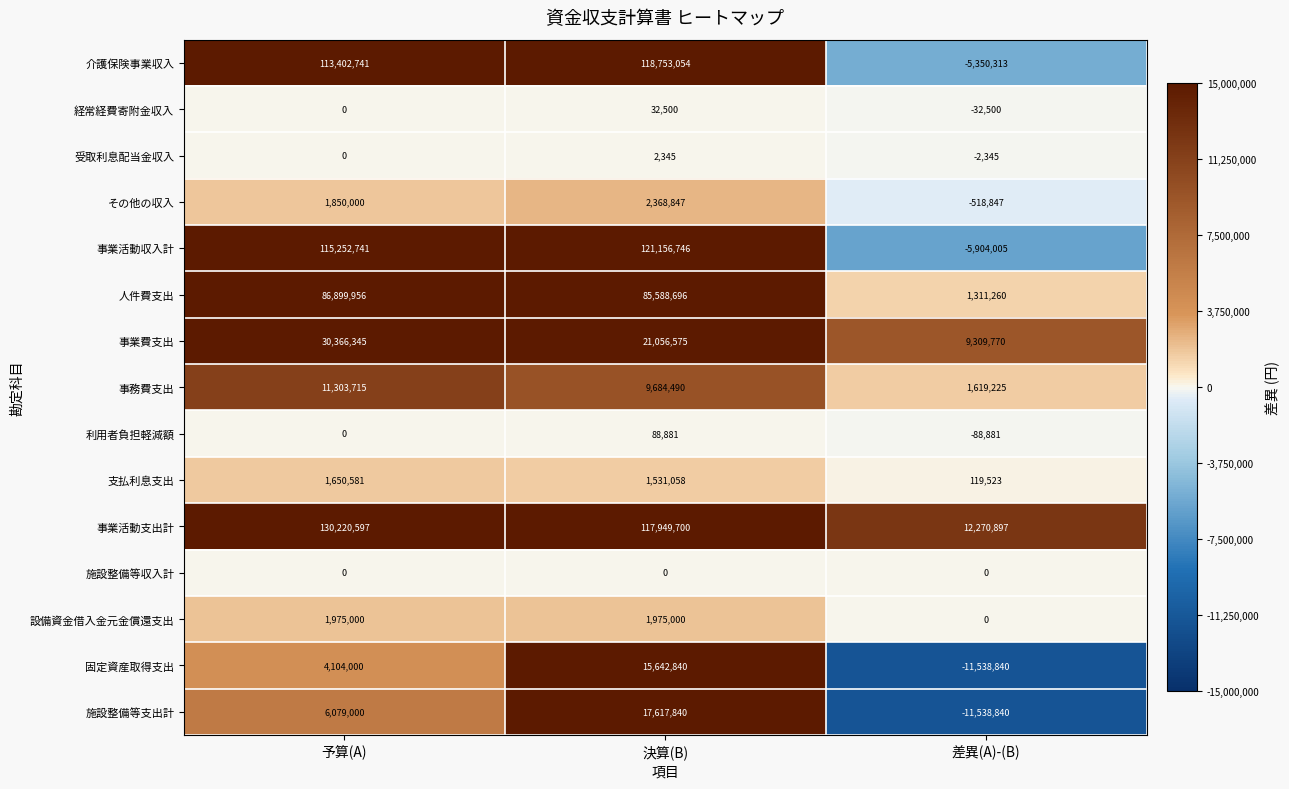

Rank the series at 決算(B) from highest to lowest value.

事業活動収入計, 介護保険事業収入, 事業活動支出計, 人件費支出, 事業費支出, 施設整備等支出計, 固定資産取得支出, 事務費支出, その他の収入, 設備資金借入金元金償還支出, 支払利息支出, 利用者負担軽減額, 経常経費寄附金収入, 受取利息配当金収入, 施設整備等収入計